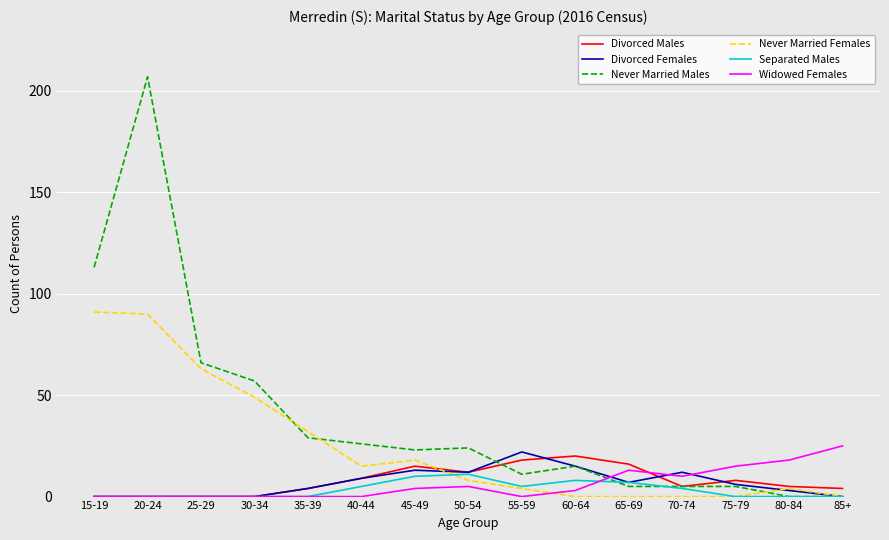

Which category has the highest value in the Never Married Males series?

20-24